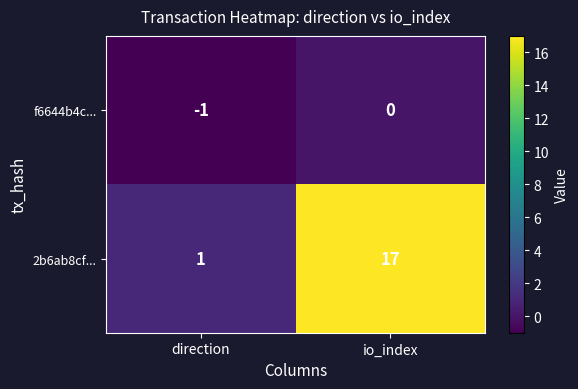

At which label is f6644b4c... closest to 0?

io_index